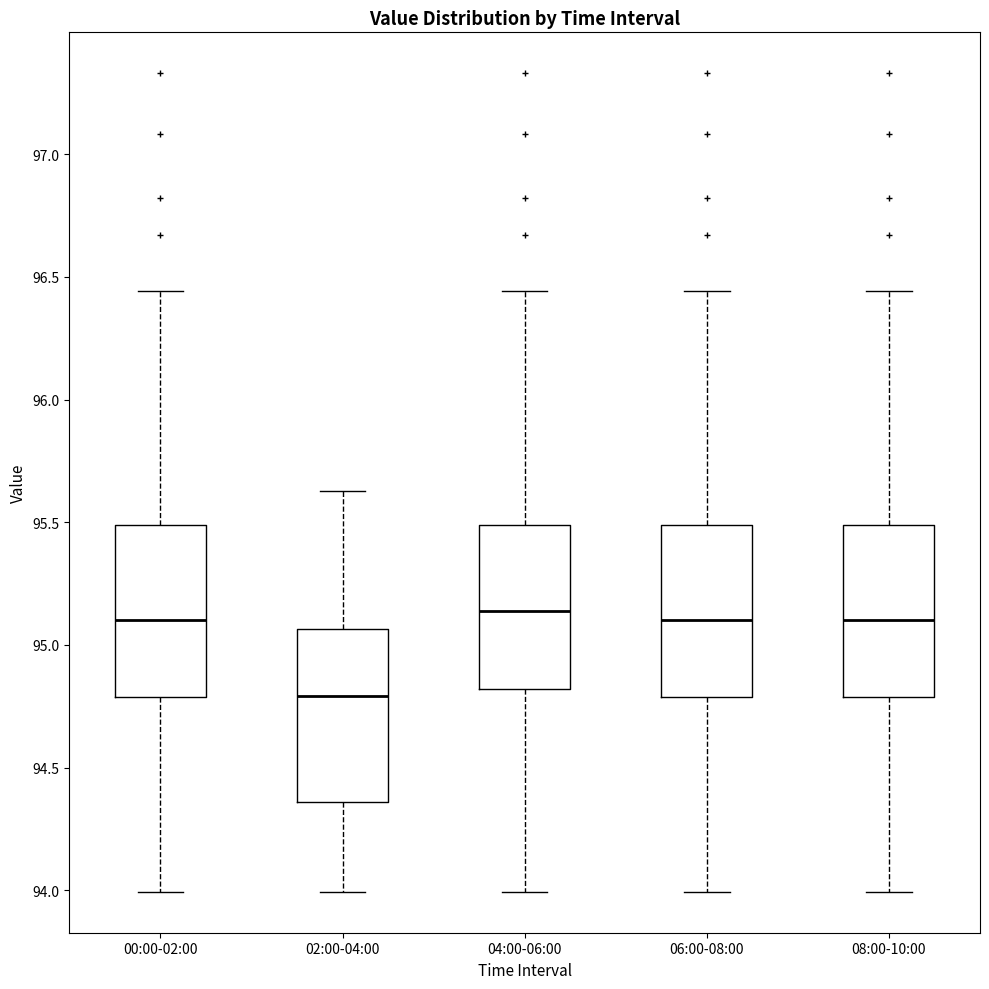

Reading left to right, transcribe this box plot: for each box, give where its median line is, the range the box spans, and where its two whiskers end, as read against the y-axis. The values are not printed on the chart, so give them approximately, as read against the axis.

00:00-02:00: median 95.10, box 94.80 to 95.50, whiskers 94.00 to 96.45
02:00-04:00: median 94.80, box 94.35 to 95.05, whiskers 94.00 to 95.65
04:00-06:00: median 95.15, box 94.80 to 95.50, whiskers 94.00 to 96.45
06:00-08:00: median 95.10, box 94.80 to 95.50, whiskers 94.00 to 96.45
08:00-10:00: median 95.10, box 94.80 to 95.50, whiskers 94.00 to 96.45